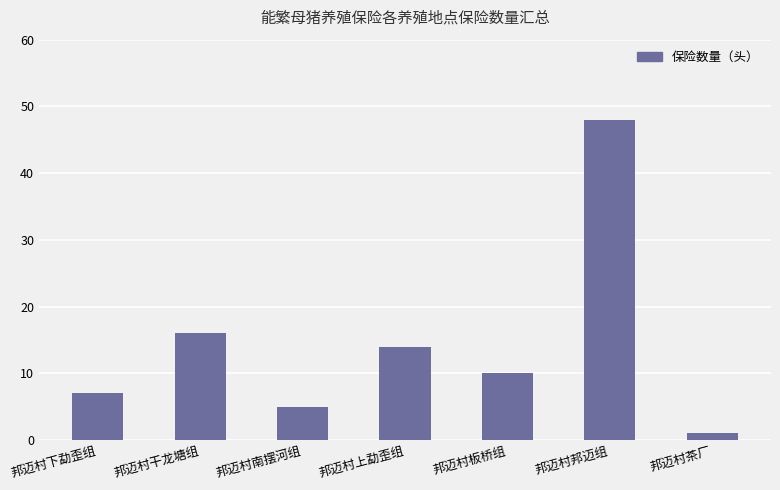

Rank the categories by value from lowest to highest.

邦迈村茶厂, 邦迈村南摆河组, 邦迈村下勐歪组, 邦迈村板桥组, 邦迈村上勐歪组, 邦迈村干龙塘组, 邦迈村邦迈组